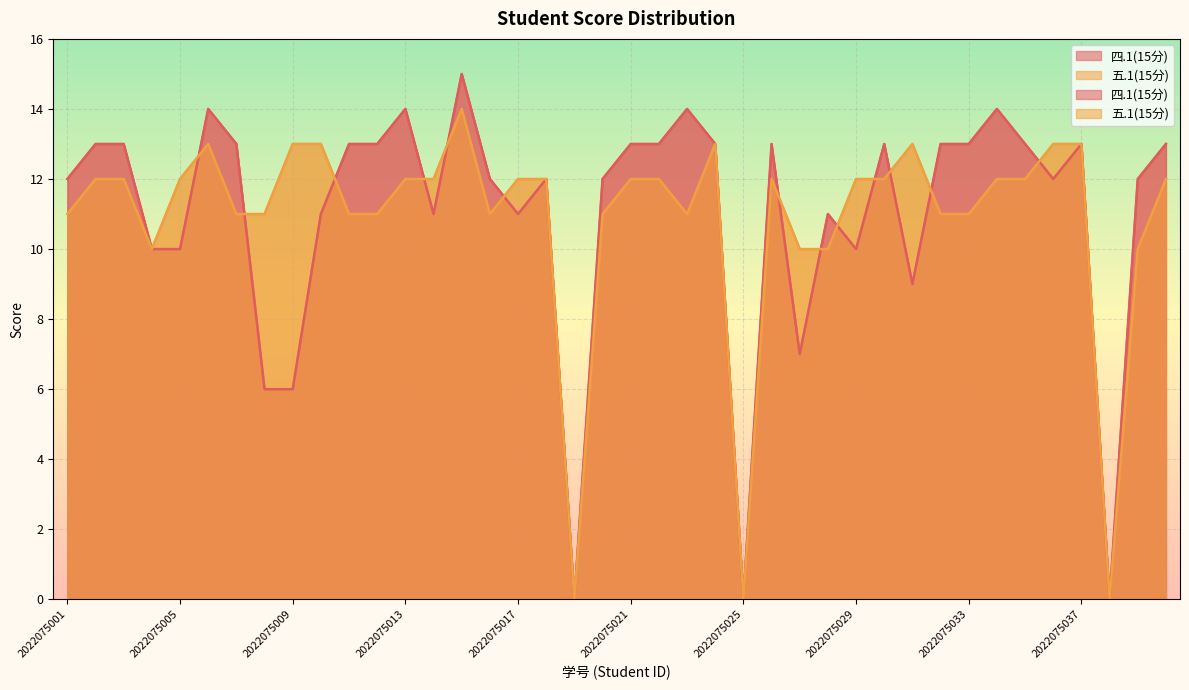

Reading left to right, list all the values displayed in this chart.

四.1(15分): 12	13	13	10	10	14	13	6	6	11	13	13	14	11	15	12	11	12	0	12	13	13	14	13	0	13	7	11	10	13	9	13	13	14	13	12	13	0	12	13
五.1(15分): 11	12	12	10	12	13	11	11	13	13	11	11	12	12	14	11	12	12	0	11	12	12	11	13	0	12	10	10	12	12	13	11	11	12	12	13	13	0	10	12